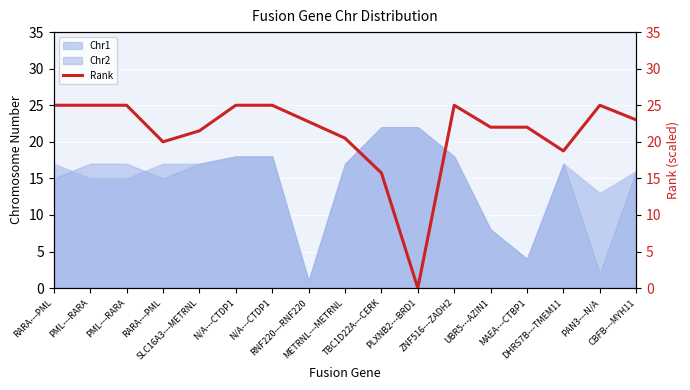

What is the average value?

21.2